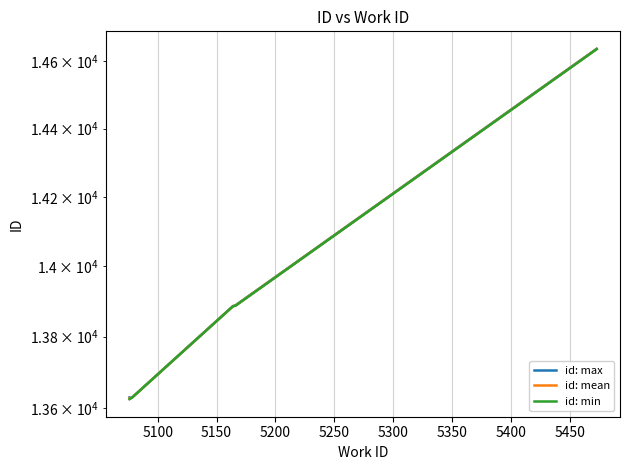

The id: min series shows 25072.9 at 5250. True or false?

False